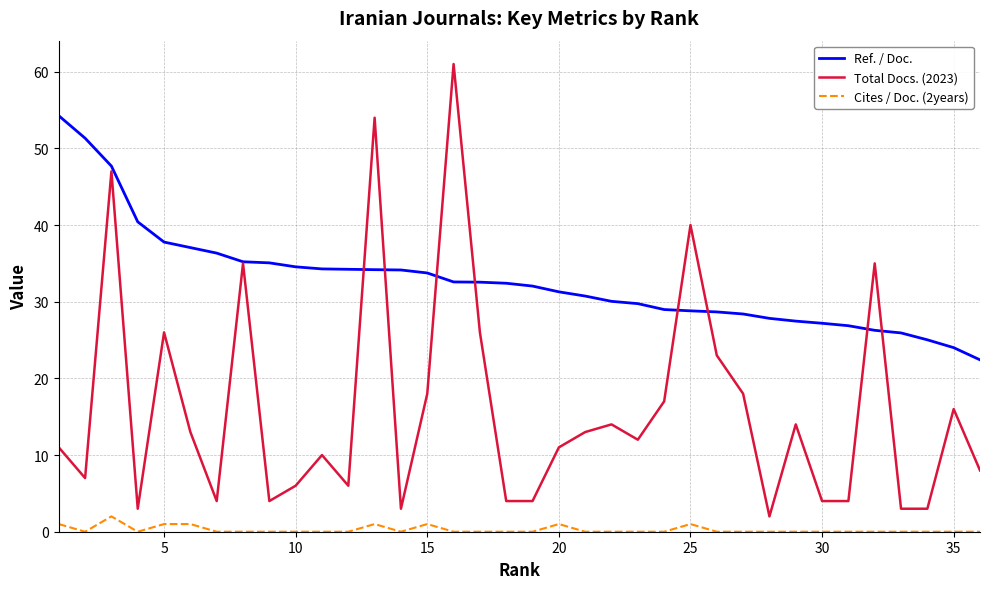

How many lines are shown in the chart?

3